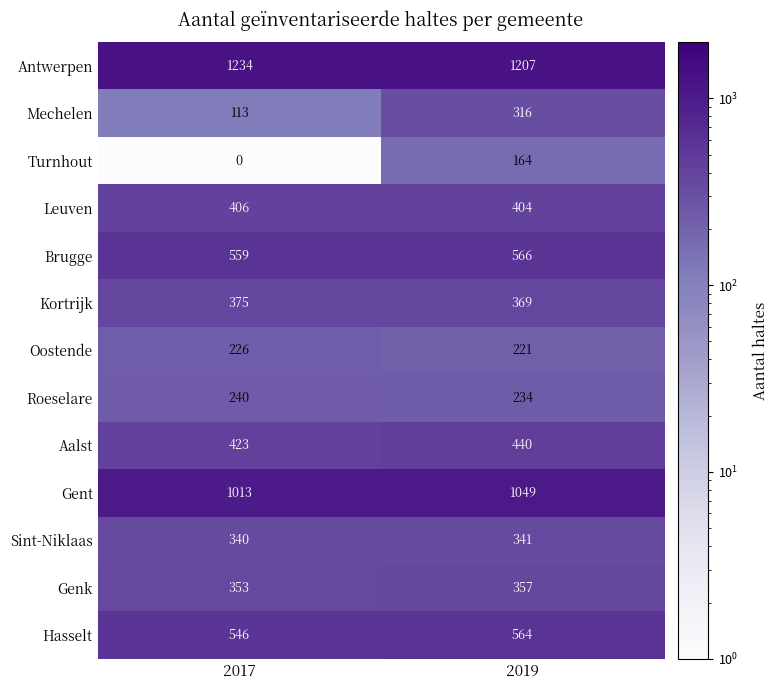

What is the total value across all series at 2019?

6232